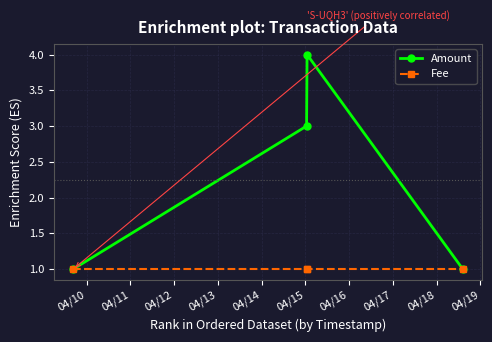

True or false: Amount has more than 1 interior local peaks.

False